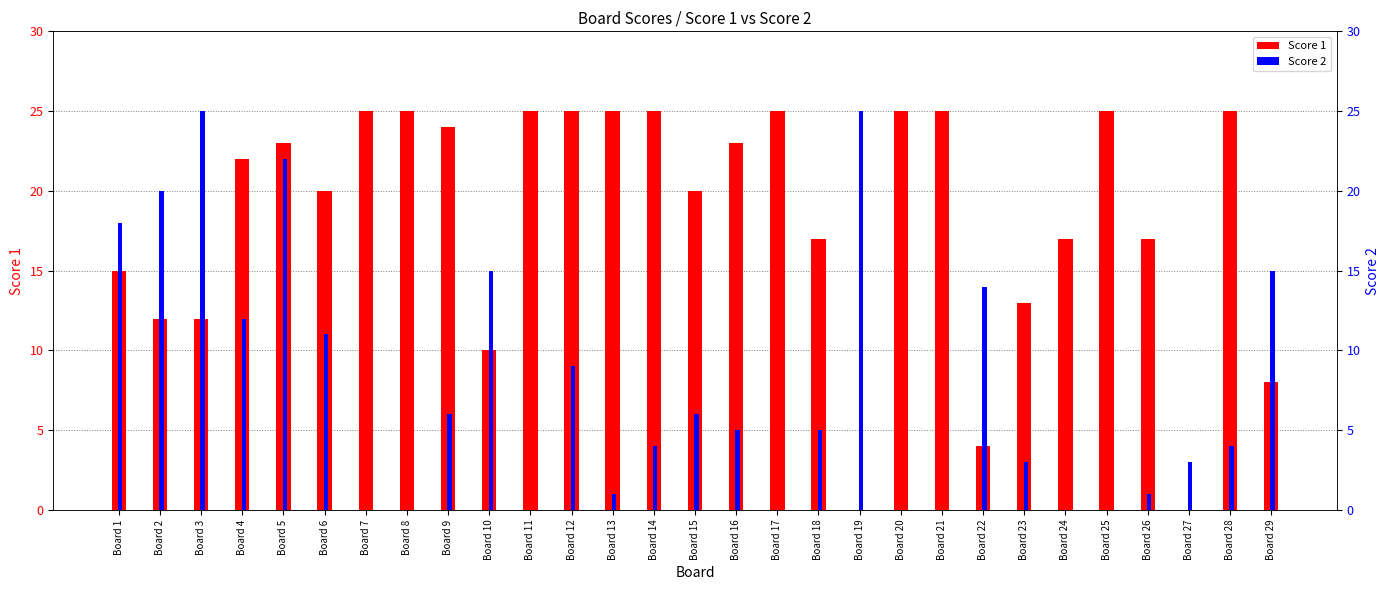

How many groups of bars are there?

29